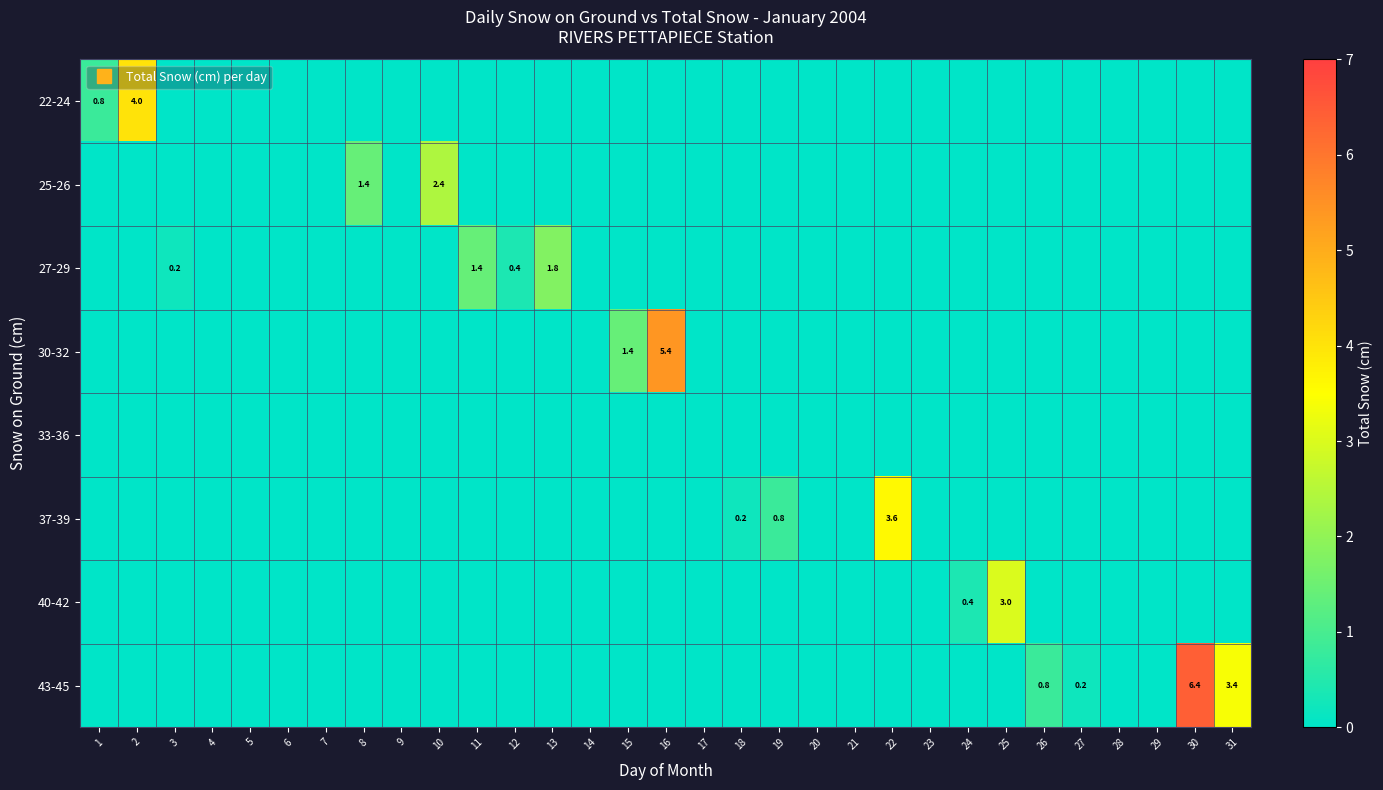

Where is 25-26 nearest to the value 1?

8